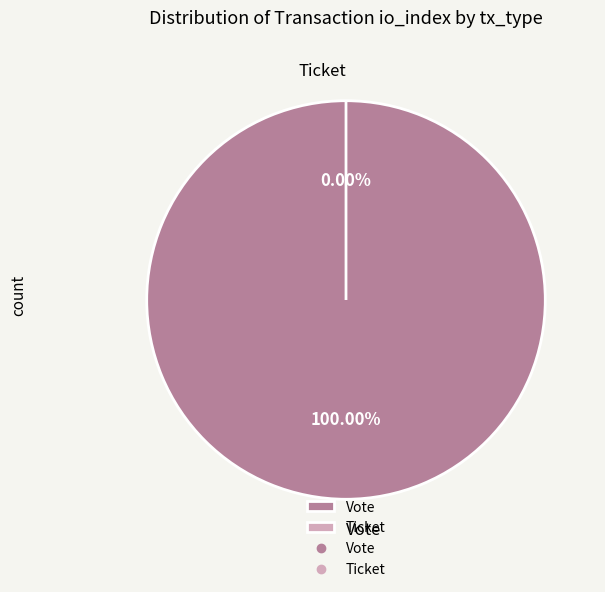

What percentage do Ticket (io_index=0) and Vote (io_index=1) together represent?

100.0%